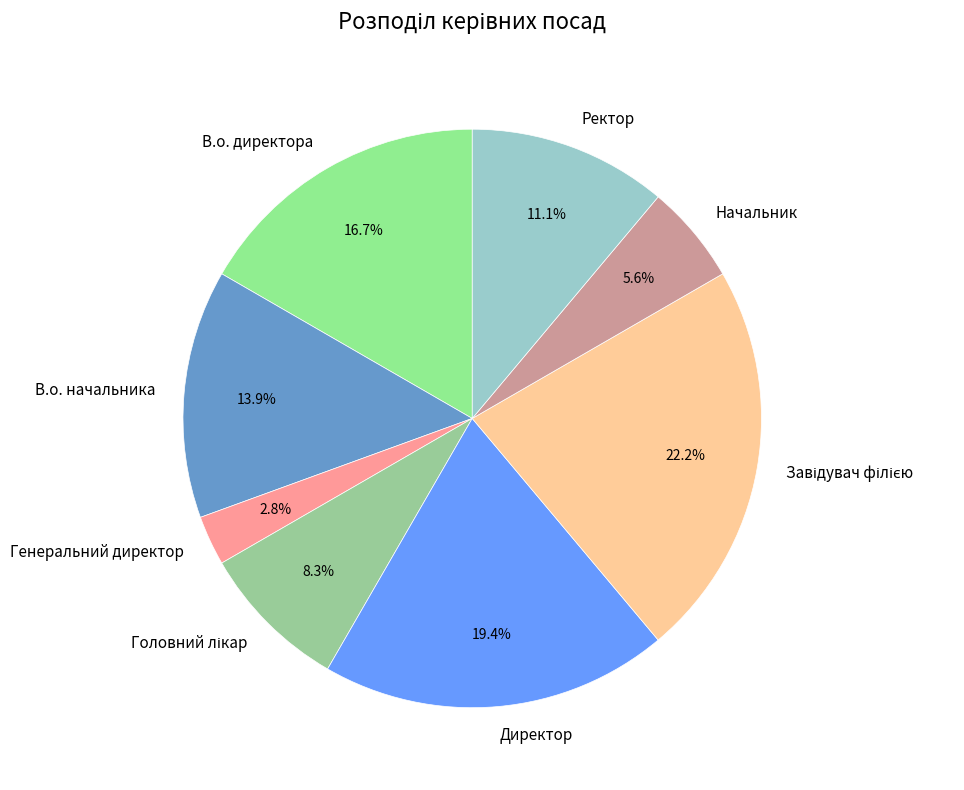

Which category has the smallest portion of the pie?

Генеральний директор